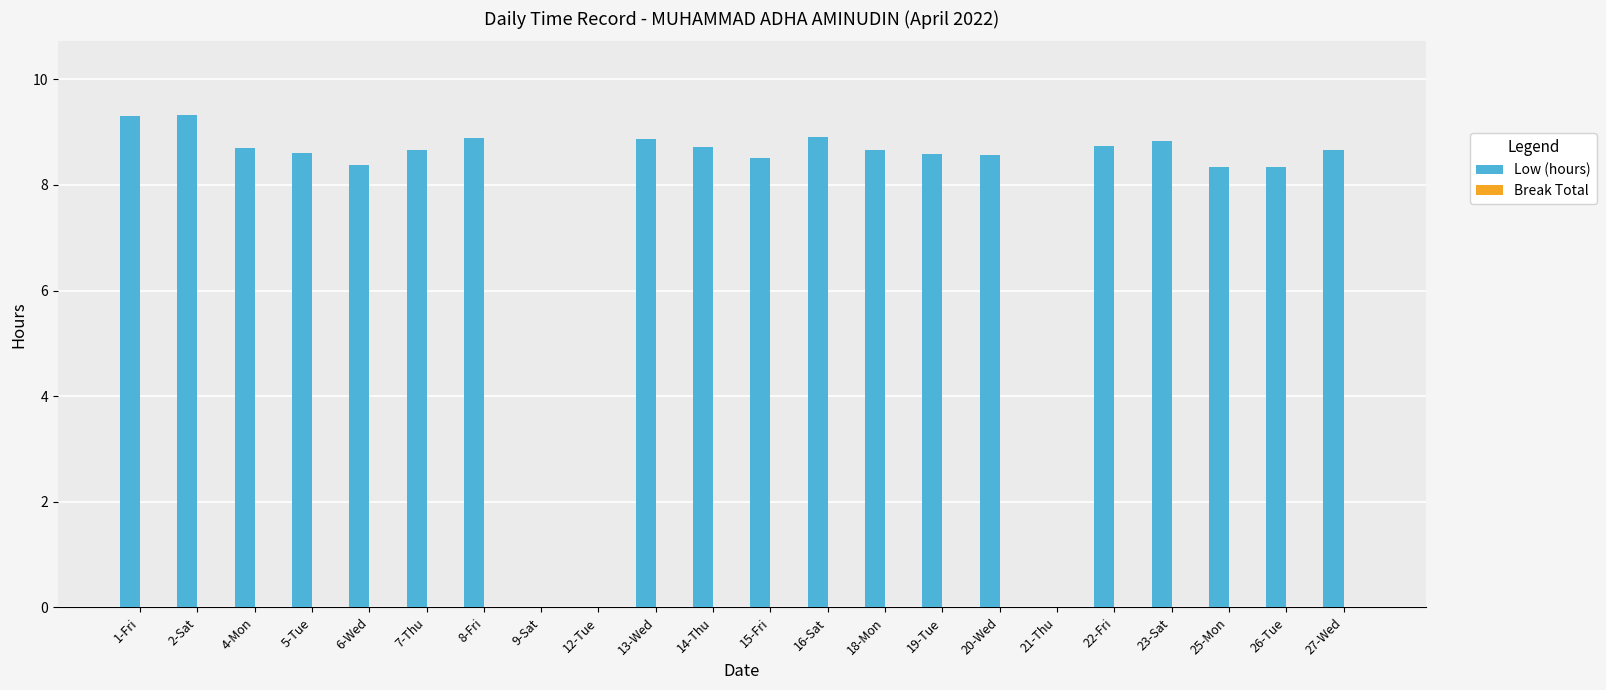

Are the bars horizontal?

No